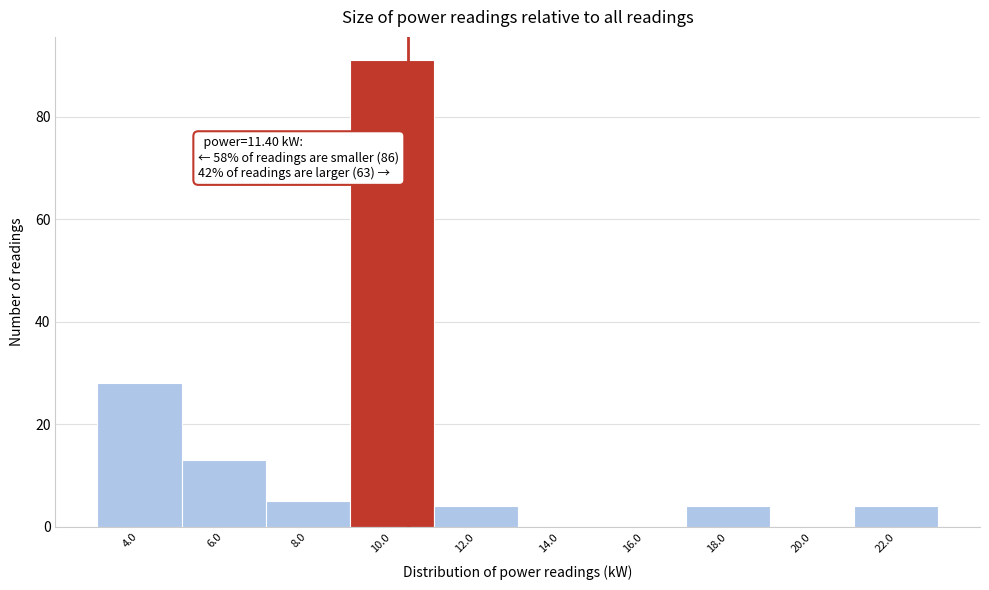

Reading left to right, extract all data points from this chart.

4.0=28	6.0=13	8.0=5	10.0=91	12.0=4	14.0=0	16.0=0	18.0=4	20.0=0	22.0=4